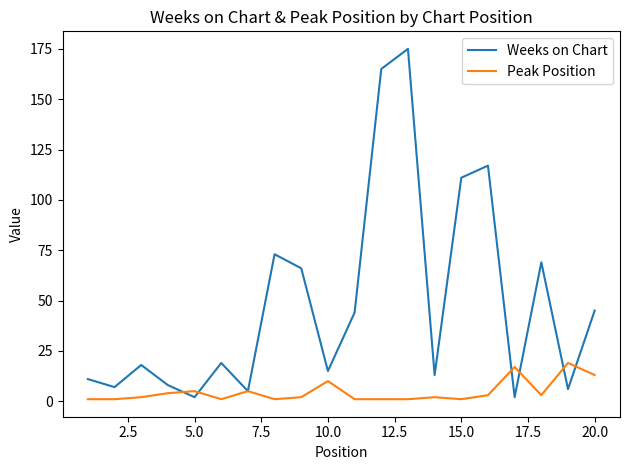

What are all the series names shown in the legend?

Weeks on Chart, Peak Position